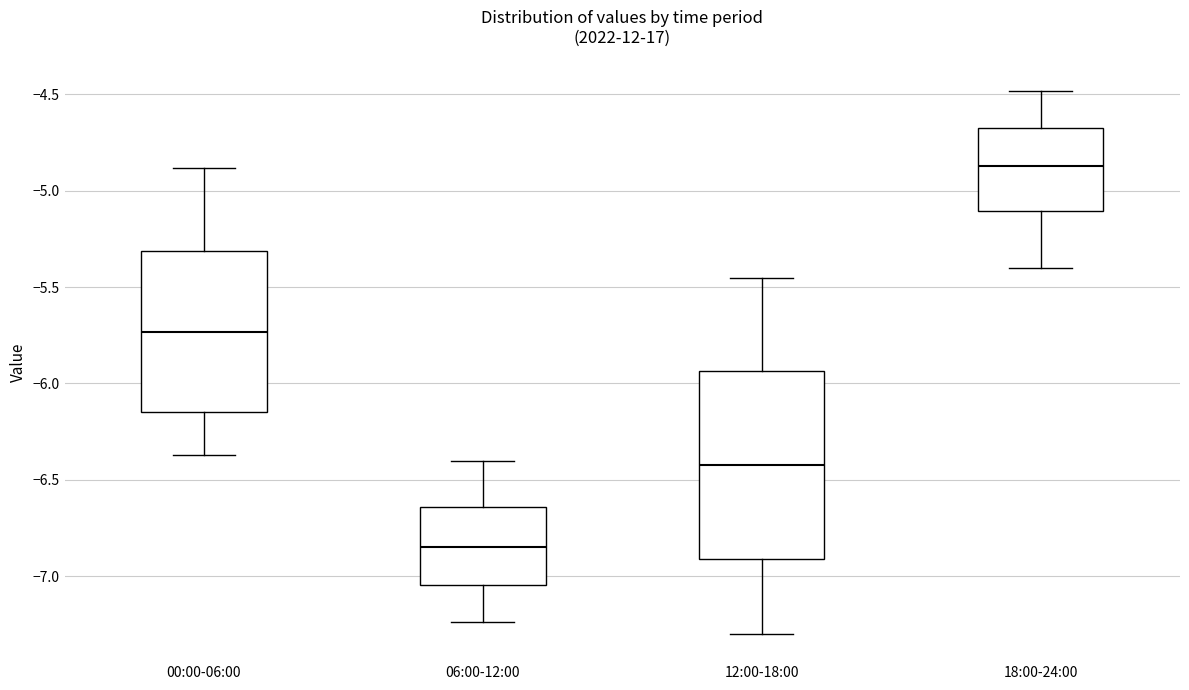

Reading left to right, read every box against the y-axis: the position of its median line, the range the box covers, and the ends of its whiskers. The values are not printed on the chart, so give them approximately, as read against the axis.

00:00-06:00: median -5.75, box -6.15 to -5.30, whiskers -6.35 to -4.90
06:00-12:00: median -6.85, box -7.05 to -6.65, whiskers -7.25 to -6.40
12:00-18:00: median -6.40, box -6.90 to -5.95, whiskers -7.30 to -5.45
18:00-24:00: median -4.85, box -5.10 to -4.65, whiskers -5.40 to -4.50